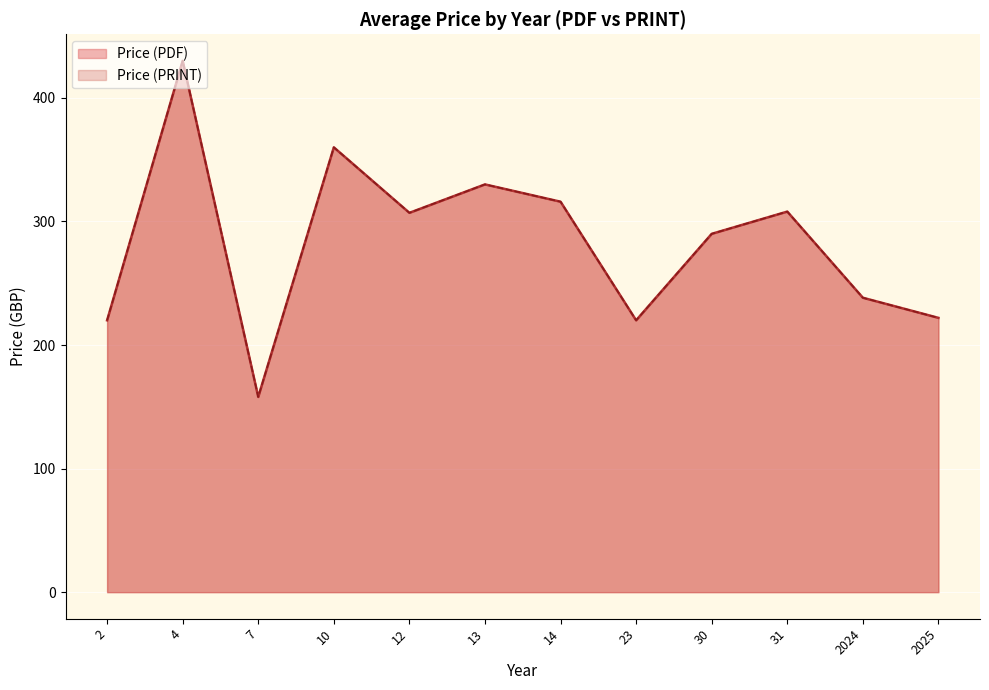

Does the chart display data point markers on the line(s)?

No